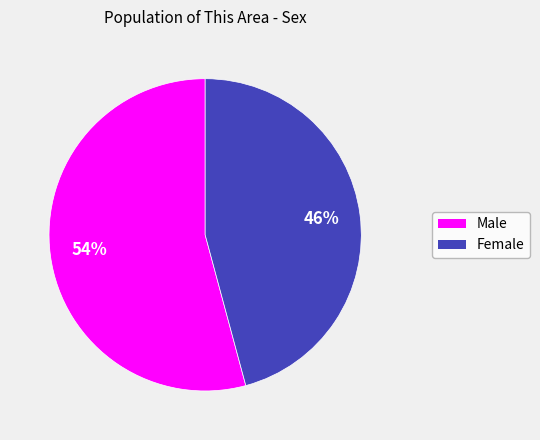

Count the number of slices in the pie.

2